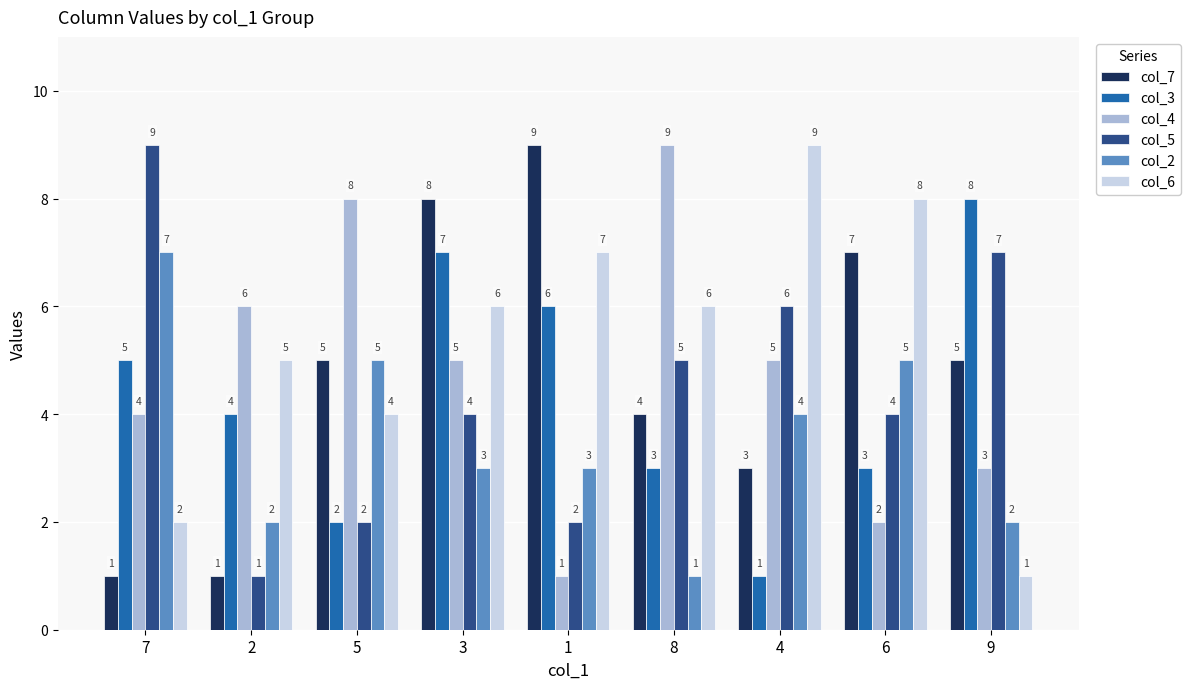

What is the maximum value shown in the chart?

9